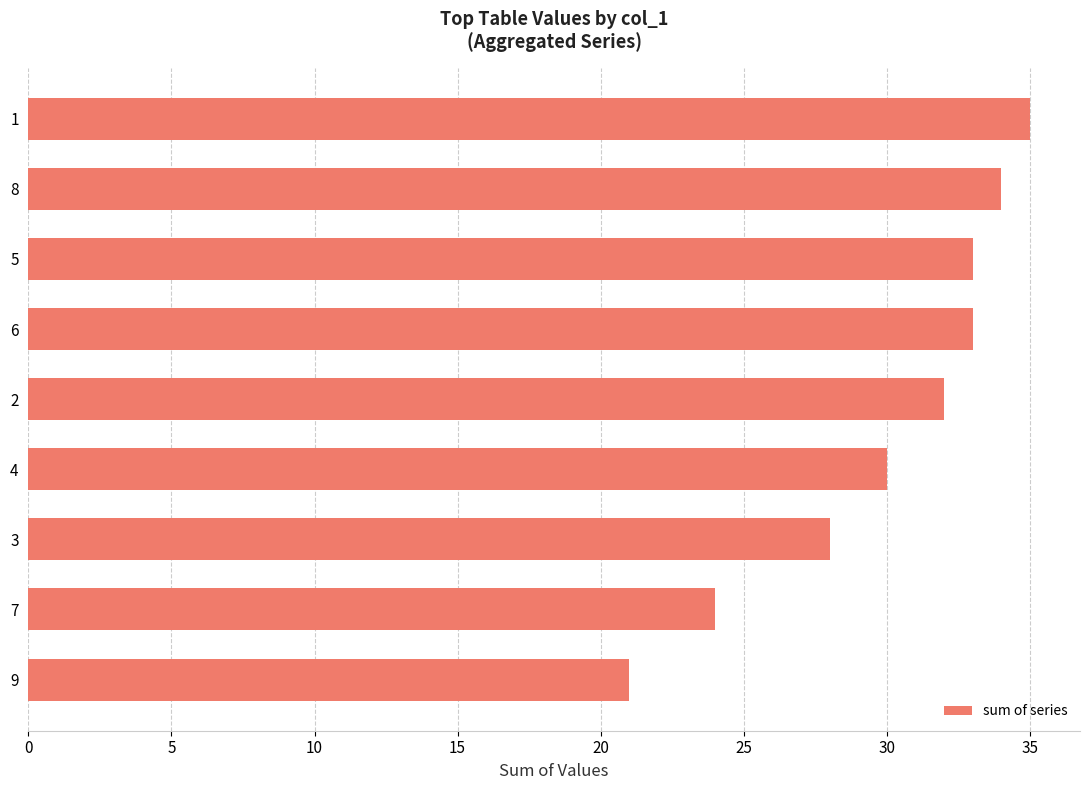

What is the minimum value shown in the chart?

21